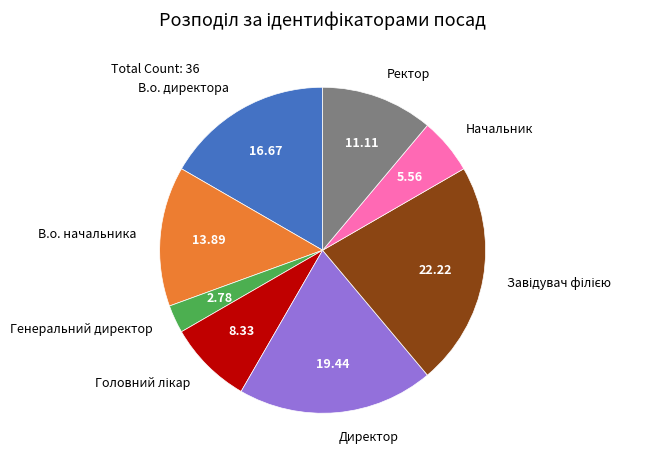

Between Директор and Ректор, which is larger?

Директор